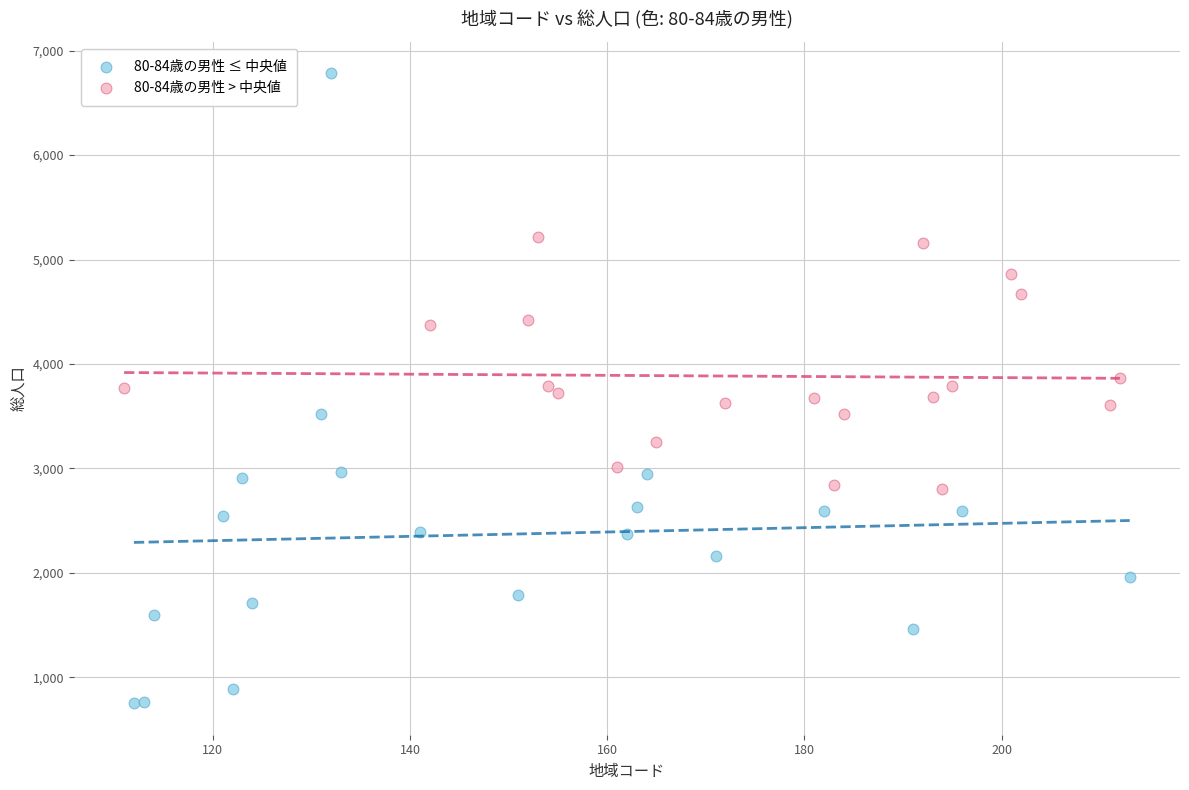

Which series reaches the minimum Y coordinate?

80-84歳の男性 ≤ 中央値